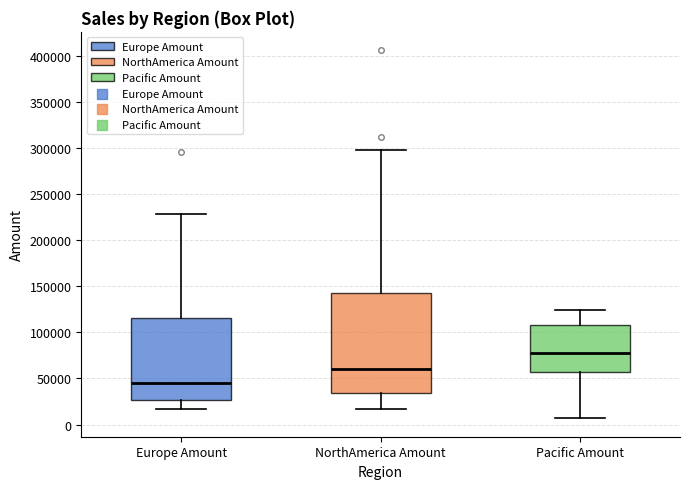

Reading left to right, transcribe this box plot: for each box, give where its median line is, the range the box spans, and where its two whiskers end, as read against the y-axis. The values are not printed on the chart, so give them approximately, as read against the axis.

Europe Amount: median 45000, box 25000 to 115000, whiskers 15000 to 230000
NorthAmerica Amount: median 60000, box 35000 to 140000, whiskers 15000 to 300000
Pacific Amount: median 80000, box 55000 to 110000, whiskers 5000 to 125000